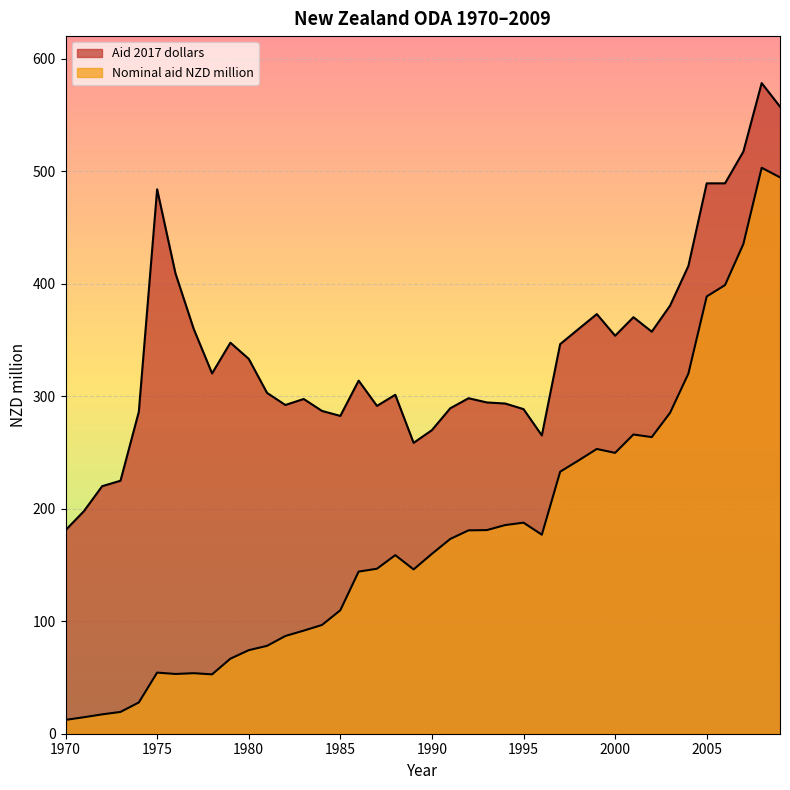

True or false: Aid 2017 dollars and Nominal aid NZD million cross at least once.

False